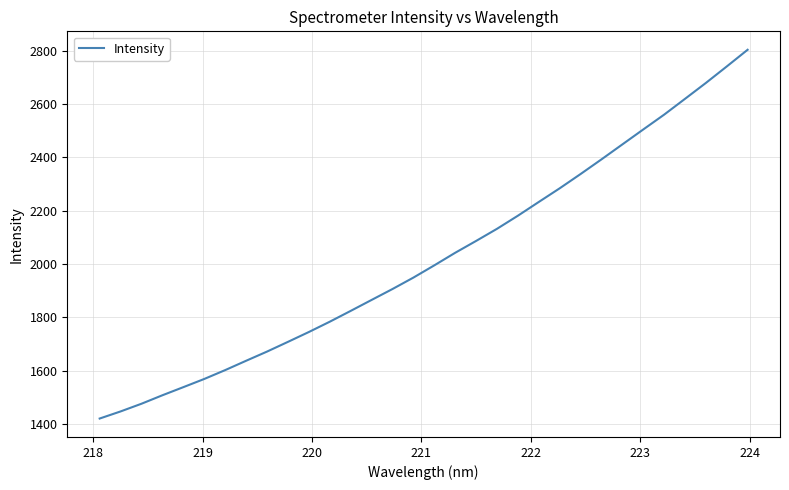

What is the minimum value shown in the chart?

1419.9